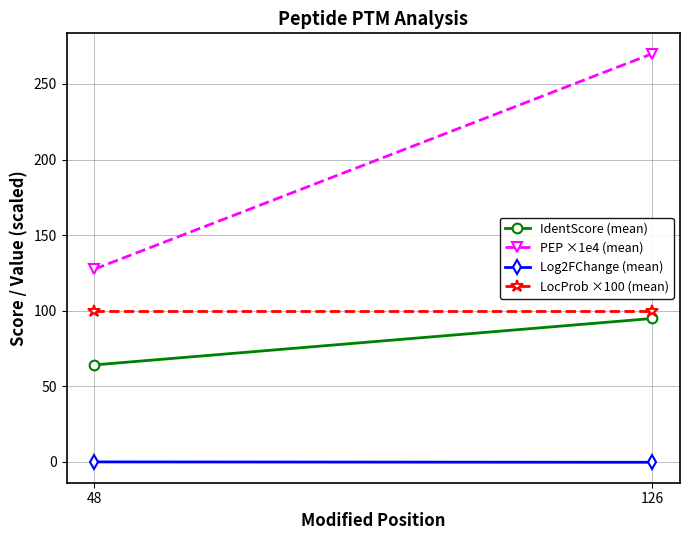

What is the value of the IdentScore (mean) point at the 2nd from the left?

94.9